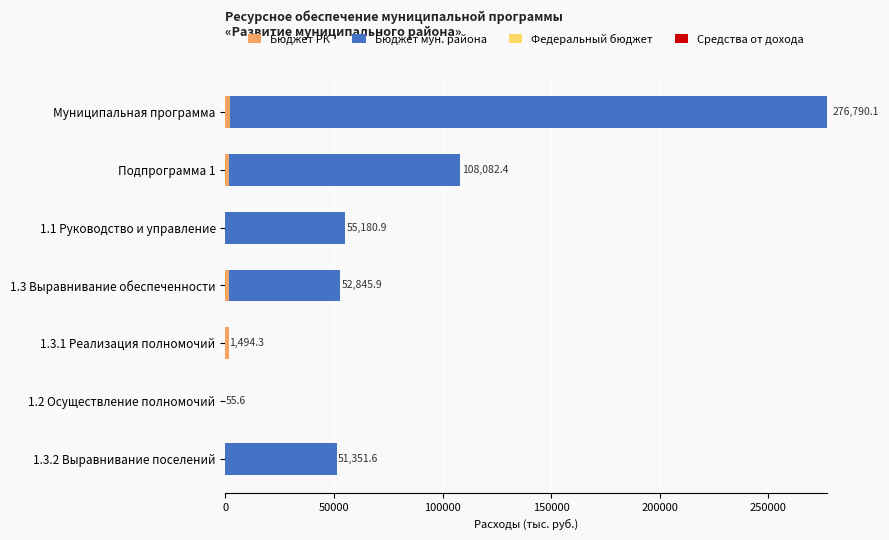

At which category is the sum across all series the highest?

Муниципальная программа